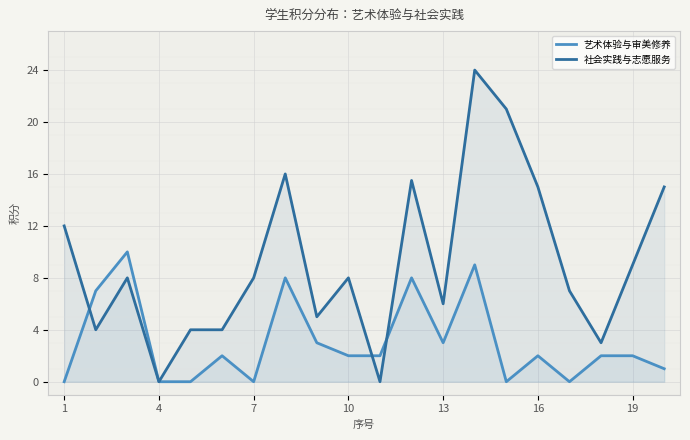

Which has a higher value, 13 or 19?

13